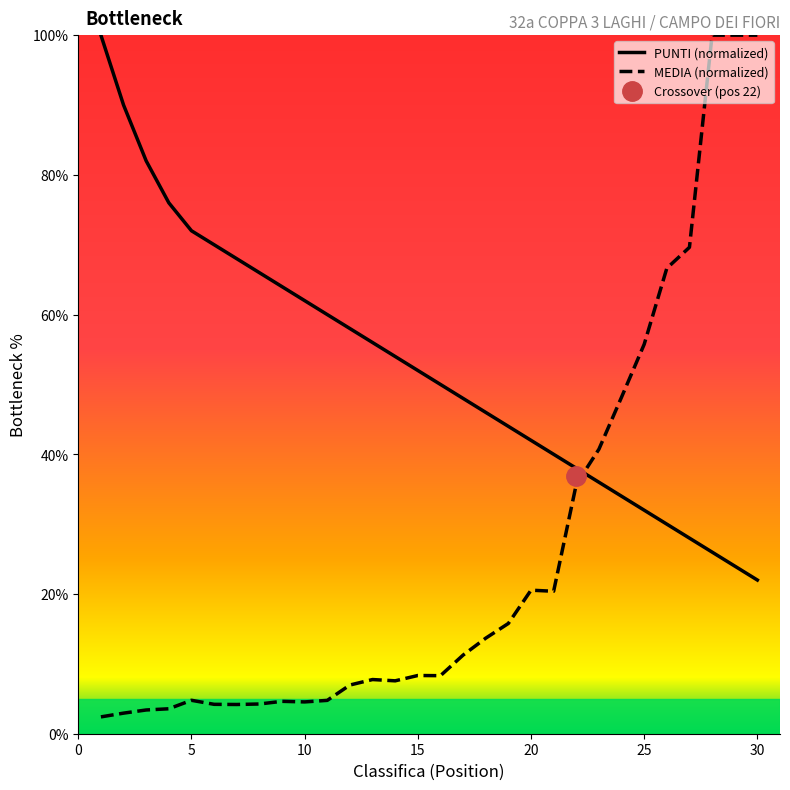

The value of PUNTI (normalized) at 30 is 22.0. True or false?

True